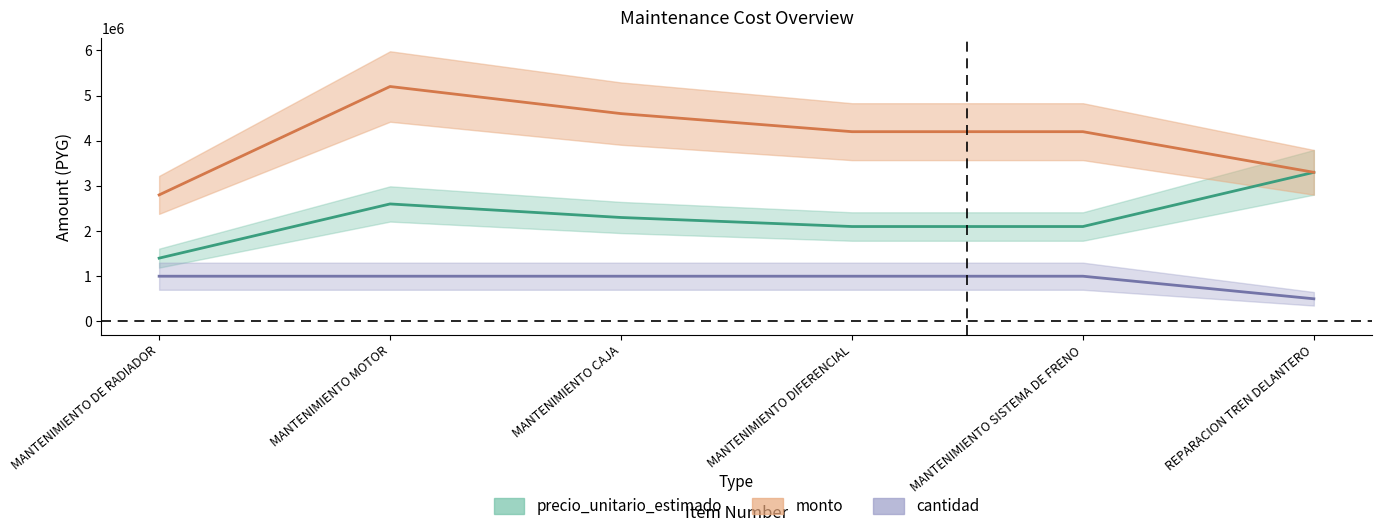

How many values in the monto series are below 4200000?

2